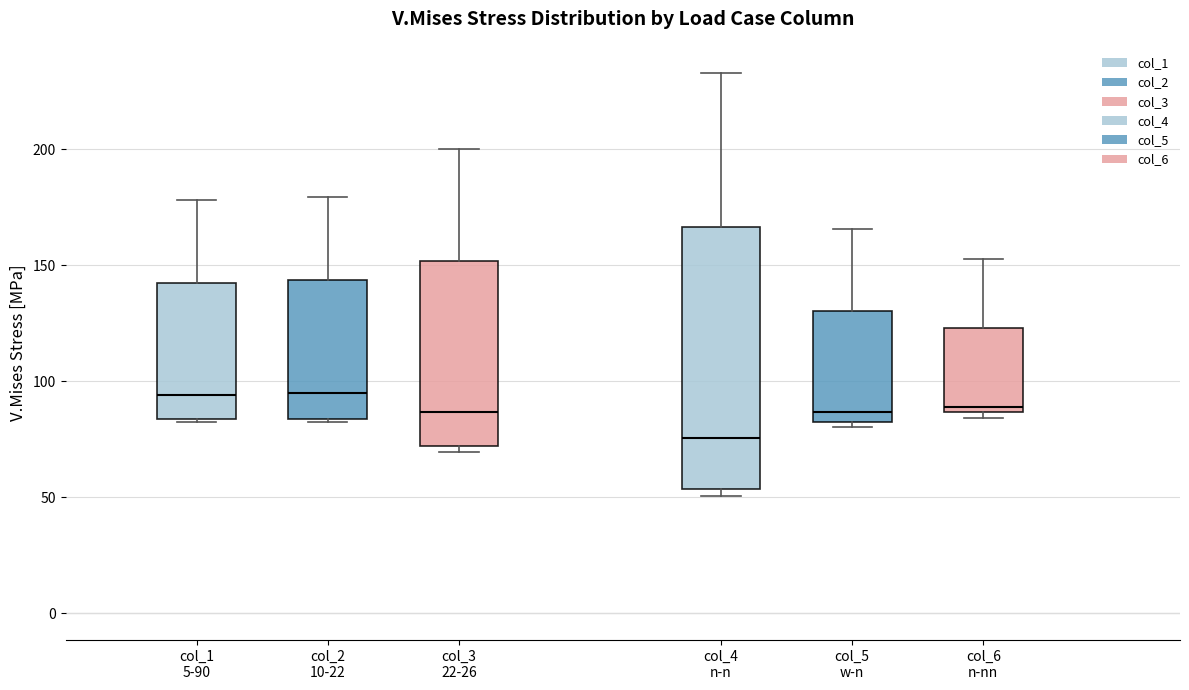

Where is the upper edge of the box for col_3 22-26 on the y-axis? The values are not printed on the chart, so give them approximately, as read against the axis.

150